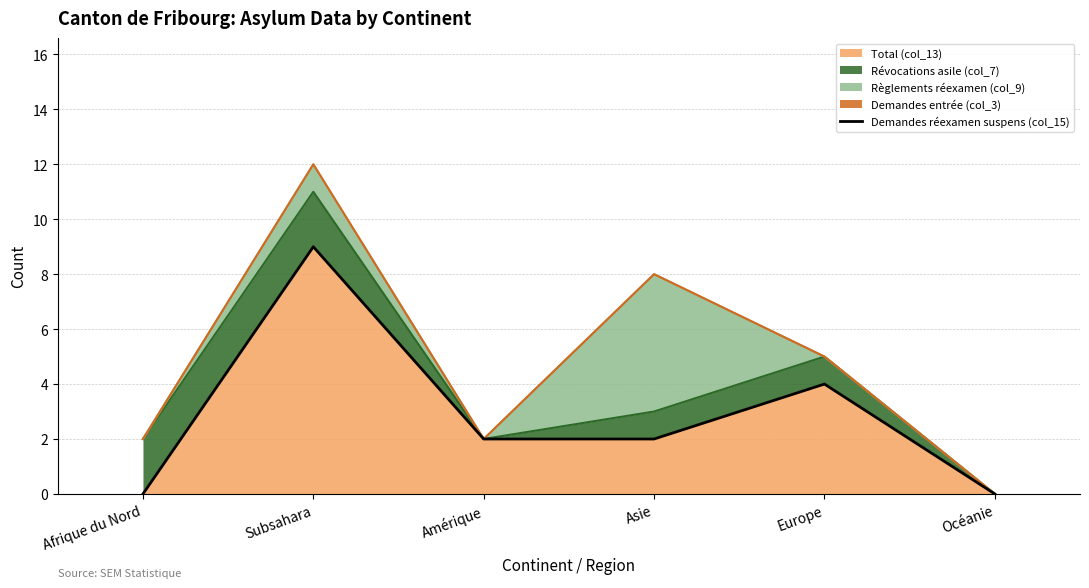

List the labels in order of value, largest first.

Subsahara, Europe, Amérique, Asie, Afrique du Nord, Océanie